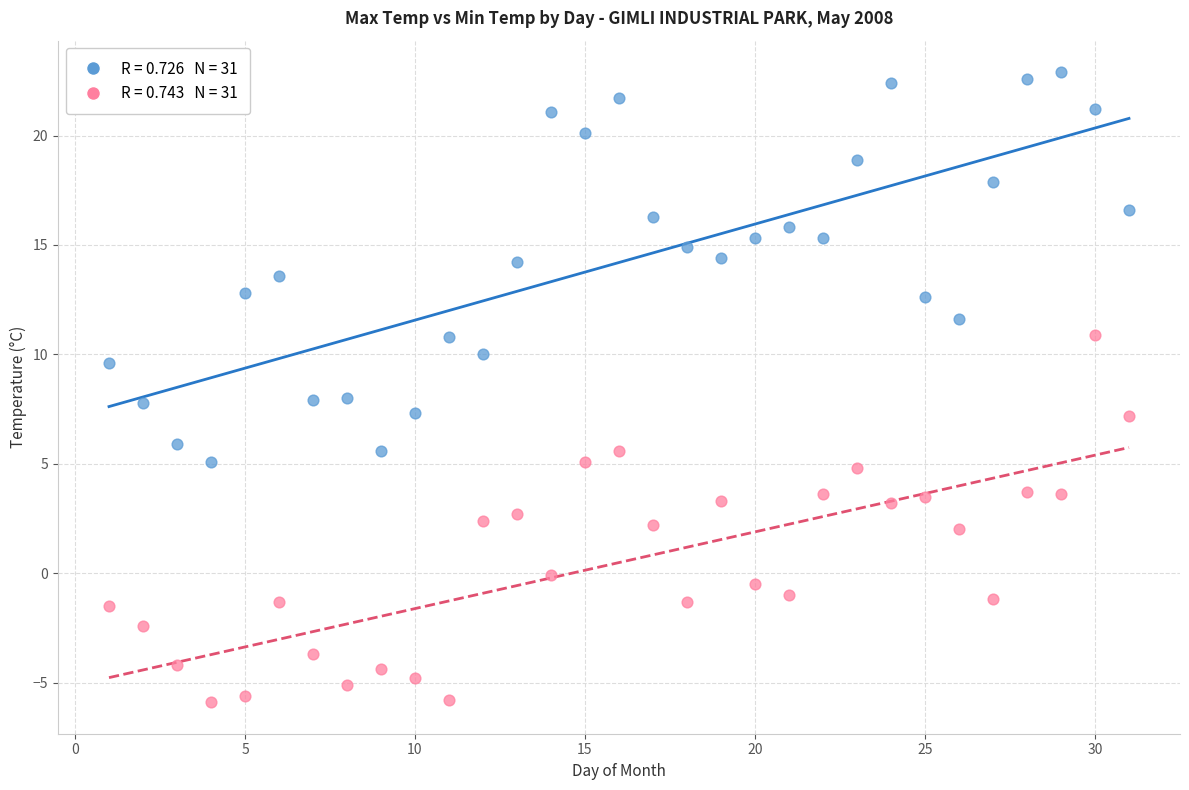

Across all data points, what is the range of X values (max minus min)?

30.0